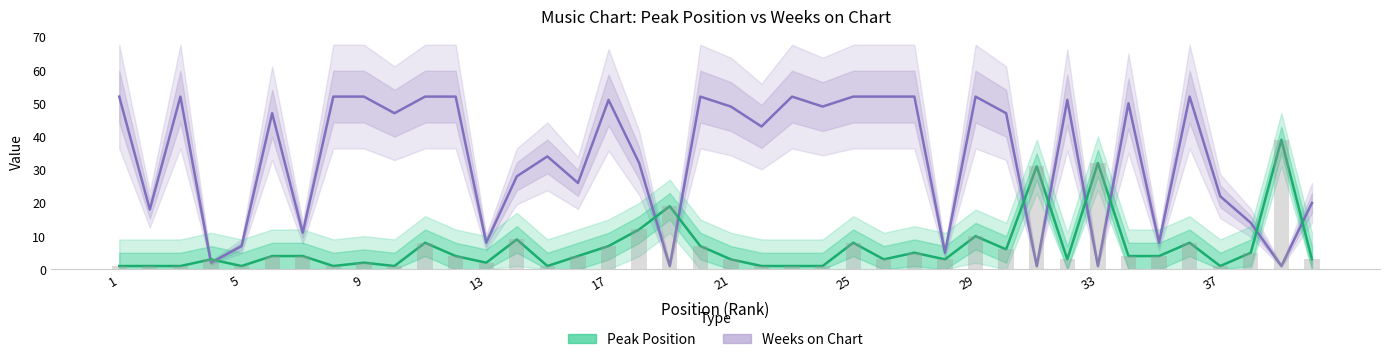

What is the greatest value displayed?

52